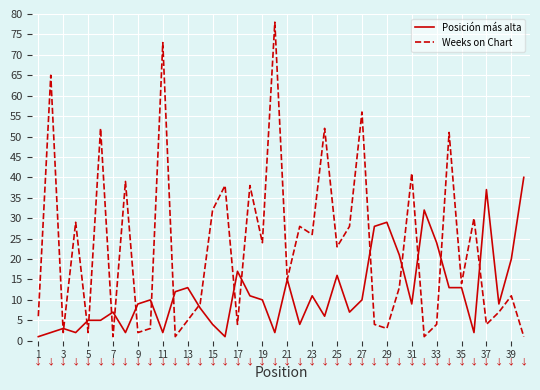

What is the minimum value shown in the chart?

1